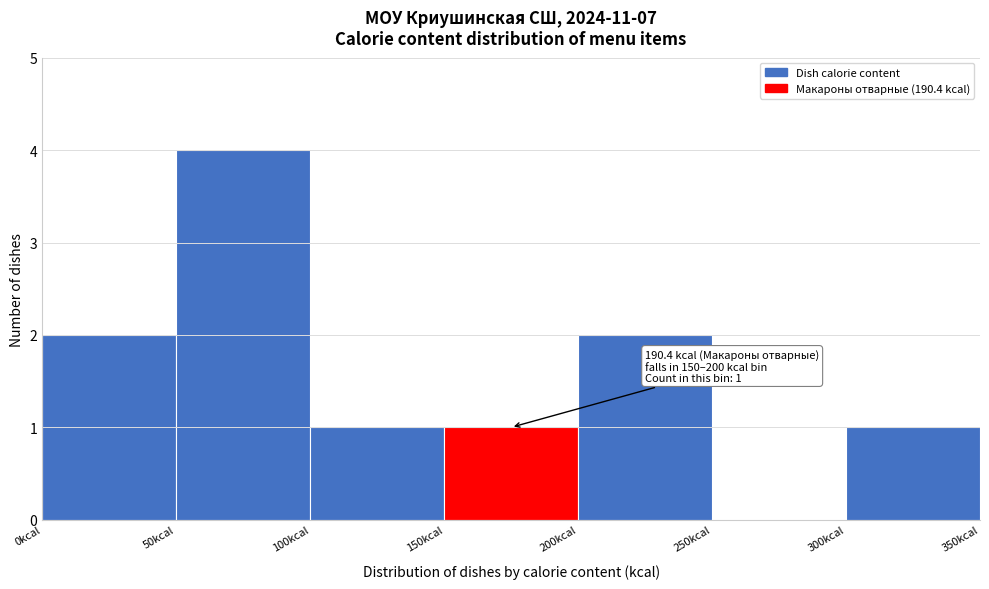

Over which range of the x-axis is the bar tallest?

50 to 100